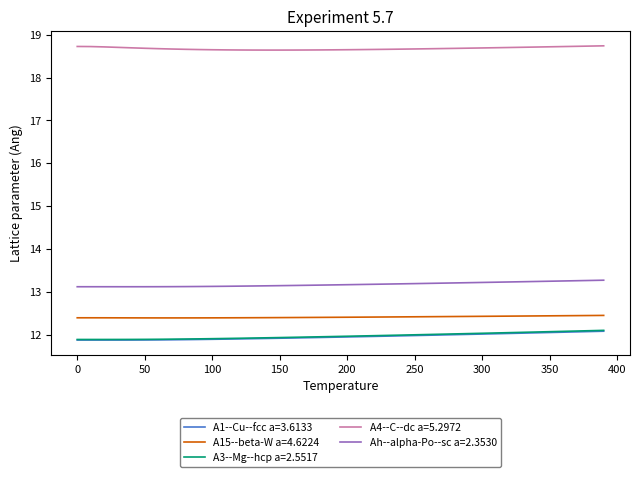

What are all the series names shown in the legend?

A1--Cu--fcc a=3.6133, A15--beta-W a=4.6224, A3--Mg--hcp a=2.5517, A4--C--dc a=5.2972, Ah--alpha-Po--sc a=2.3530